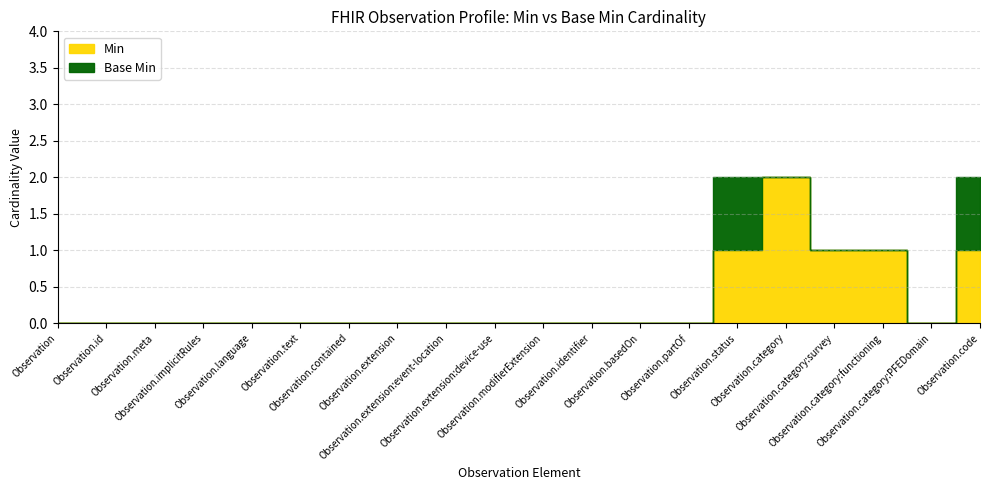

Which series has the largest total across all categories?

Min